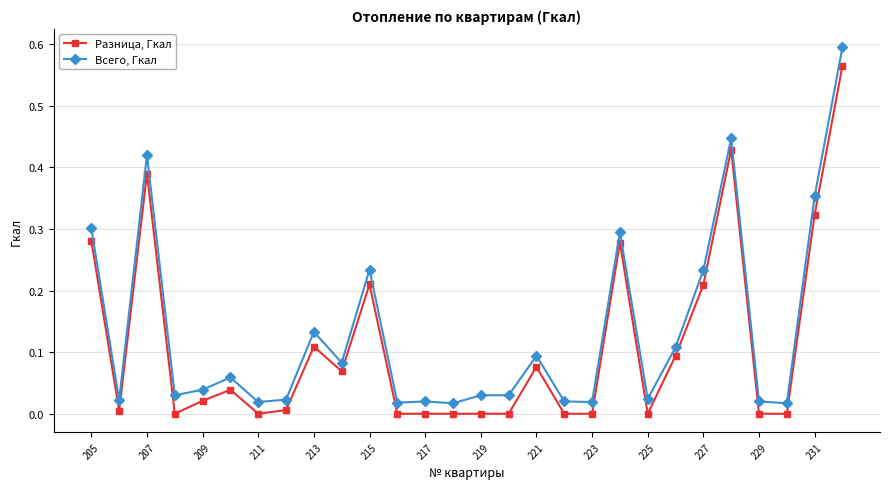

How many categories are shown in the chart?

28